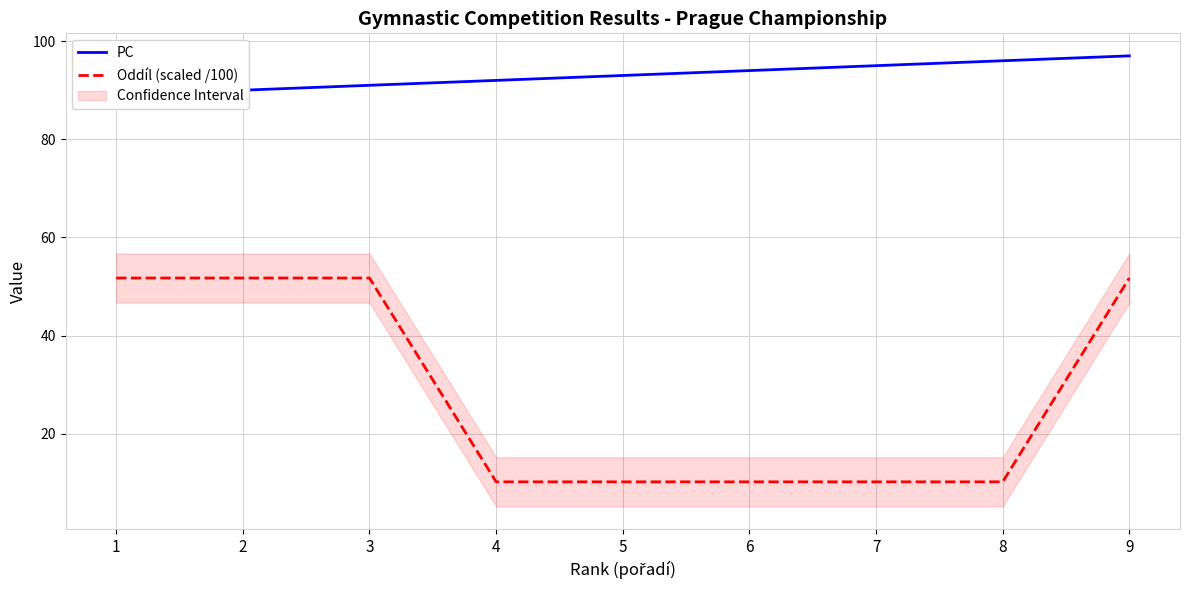

True or false: PC has more than 2 points higher than both neighbors.

False